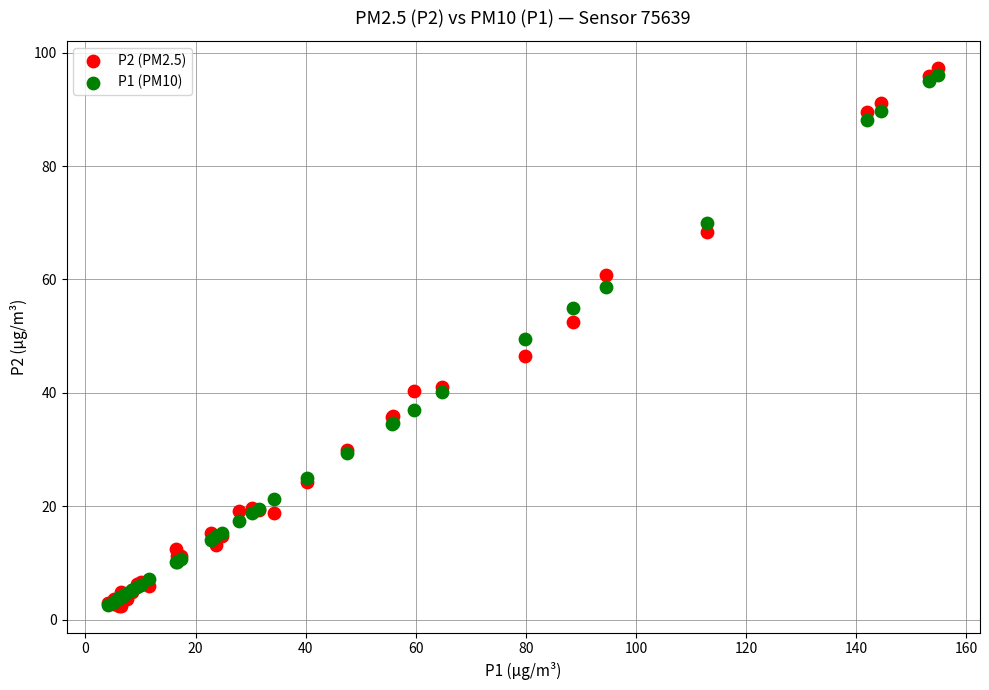

What are all the series names shown in the legend?

P2 (PM2.5), P1 (PM10)